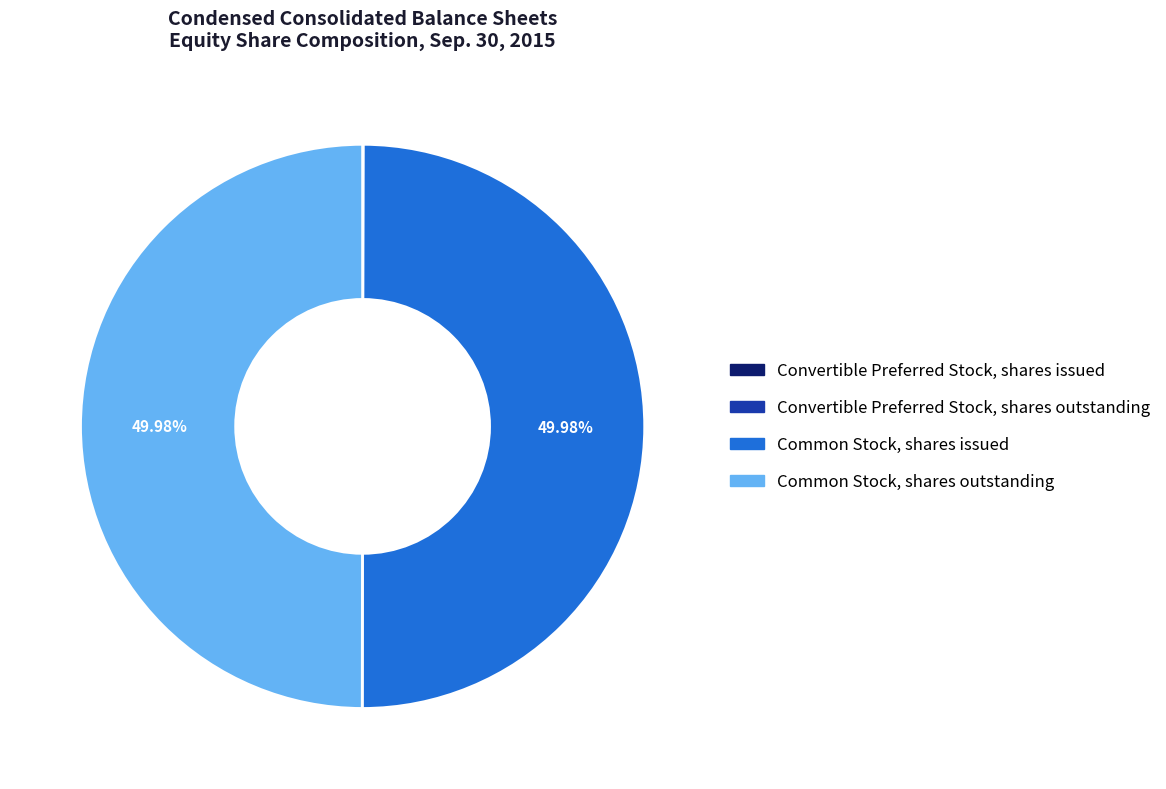

Which has a higher value, Common Stock, shares issued or Convertible Preferred Stock, shares outstanding?

Common Stock, shares issued